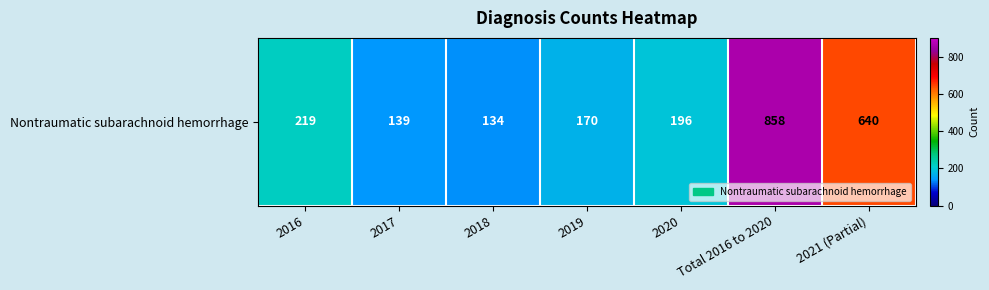

At which category does the chart reach its peak across all series?

Total 2016 to 2020